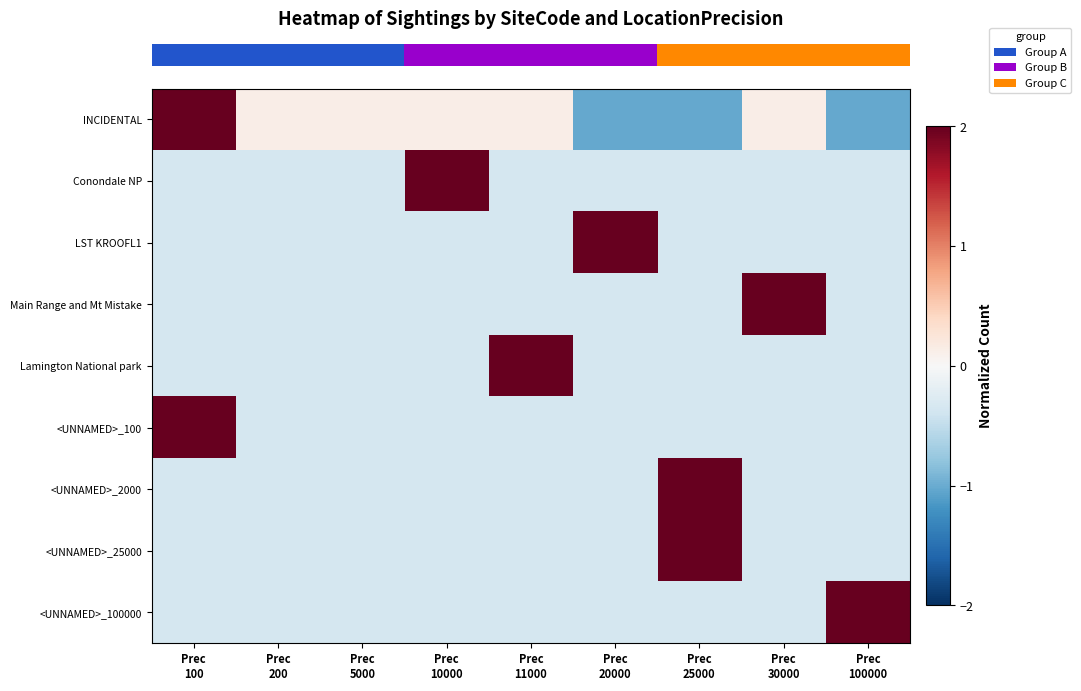

Which has a higher value, Prec
11000 or Prec
100000?

Prec
11000